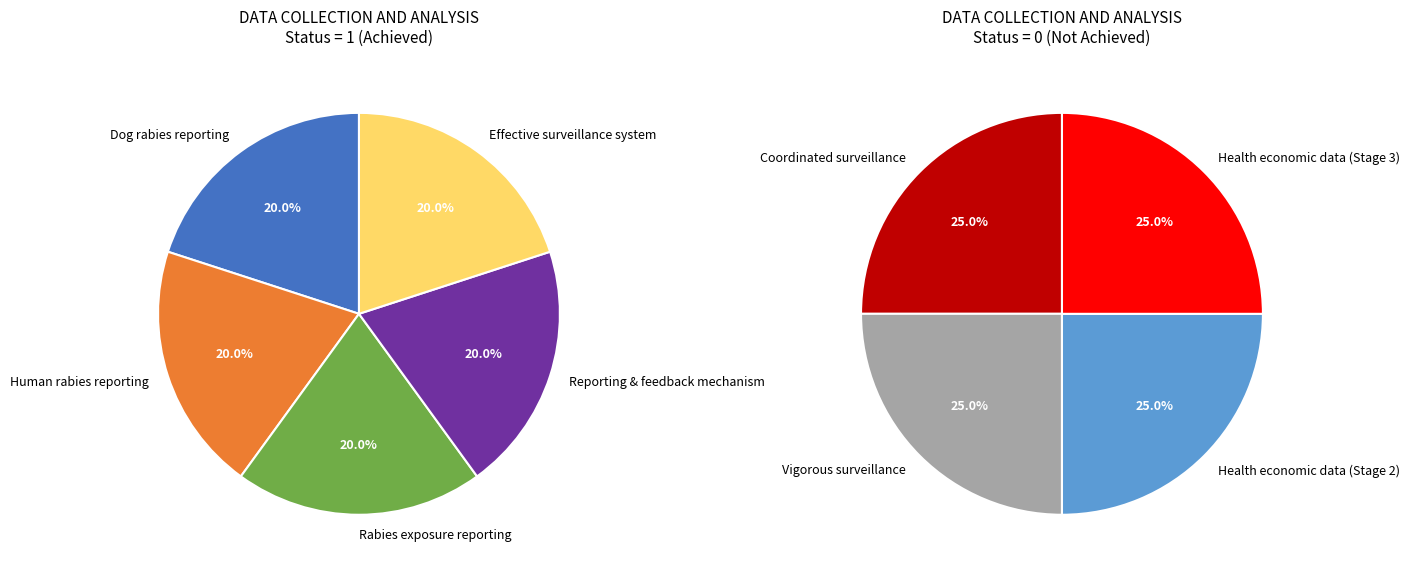

How many segments does this pie chart have?

9